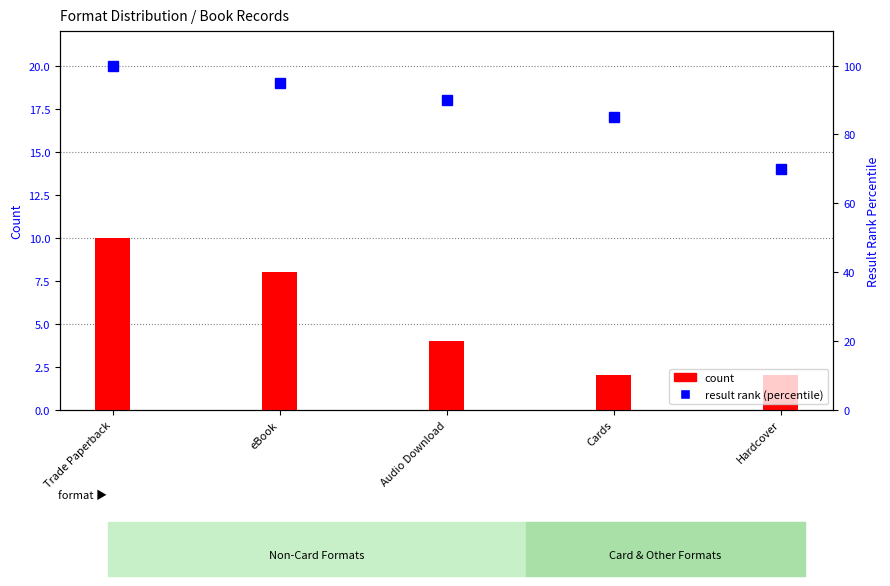

The count series shows 2 at Cards. True or false?

True